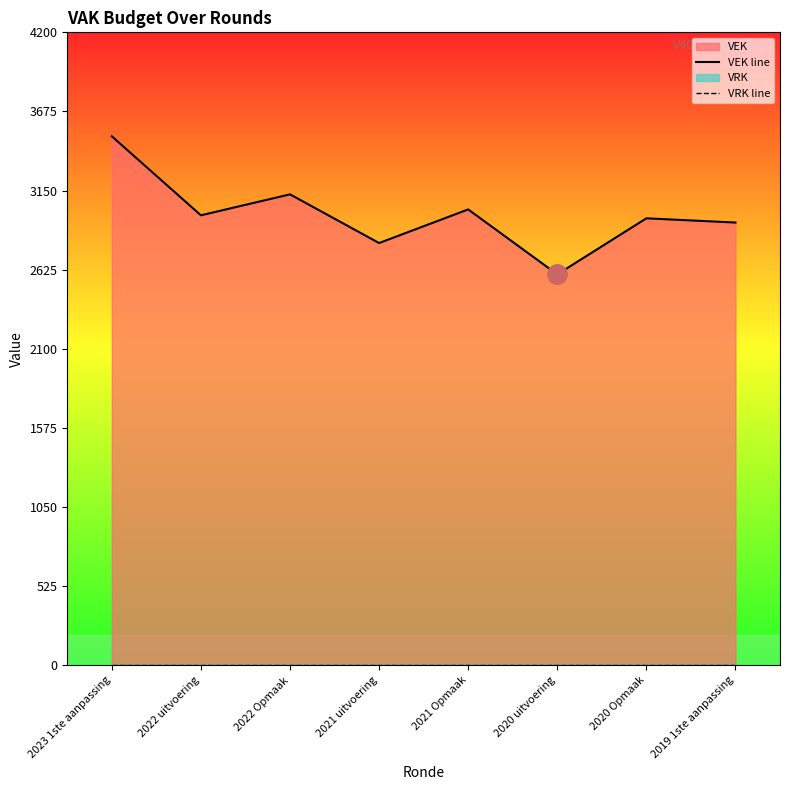

Is it true that VRK line equals 0 at 2019 1ste aanpassing?

True